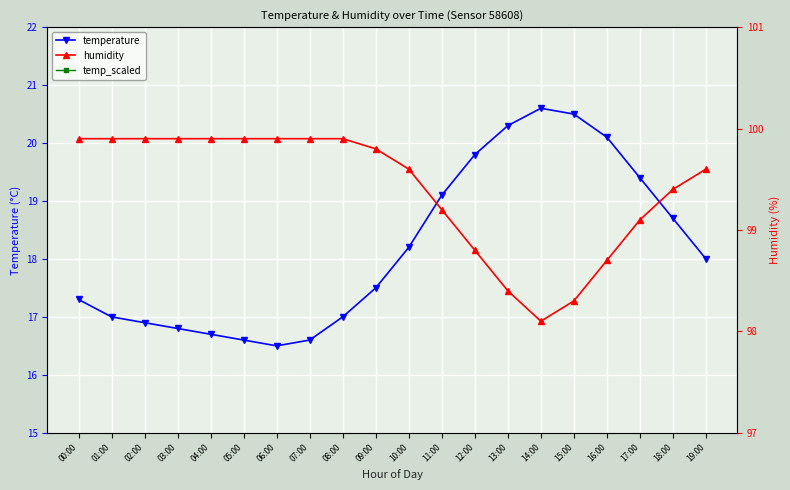

Which series changed the most between 00:00 and 05:00?

temperature